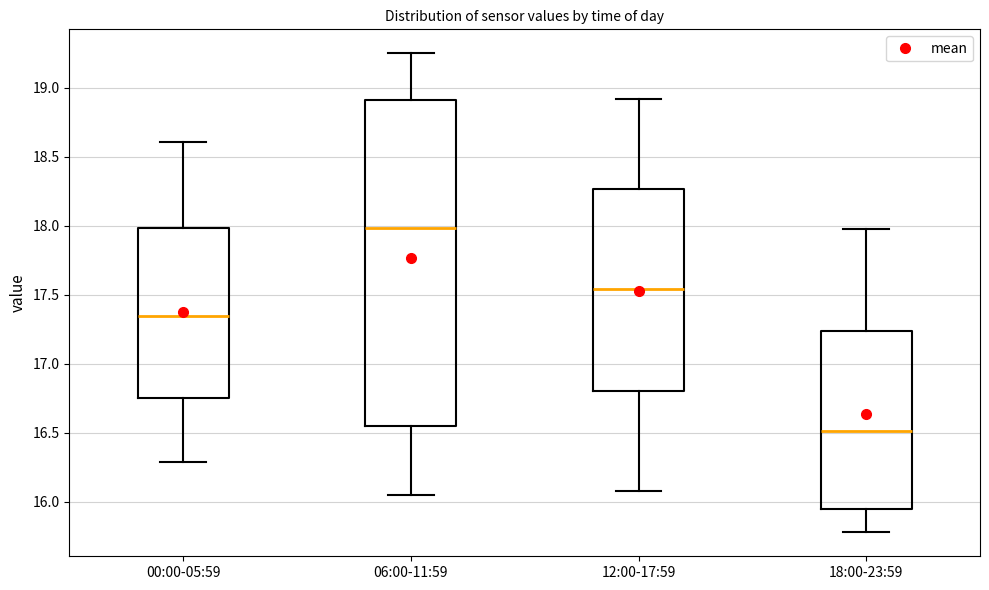

Reading left to right, read every box against the y-axis: the position of its median line, the range the box covers, and the ends of its whiskers. The values are not printed on the chart, so give them approximately, as read against the axis.

00:00-05:59: median 17.35, box 16.75 to 18.00, whiskers 16.30 to 18.60
06:00-11:59: median 18.00, box 16.55 to 18.90, whiskers 16.05 to 19.25
12:00-17:59: median 17.55, box 16.80 to 18.25, whiskers 16.10 to 18.90
18:00-23:59: median 16.50, box 15.95 to 17.25, whiskers 15.80 to 18.00